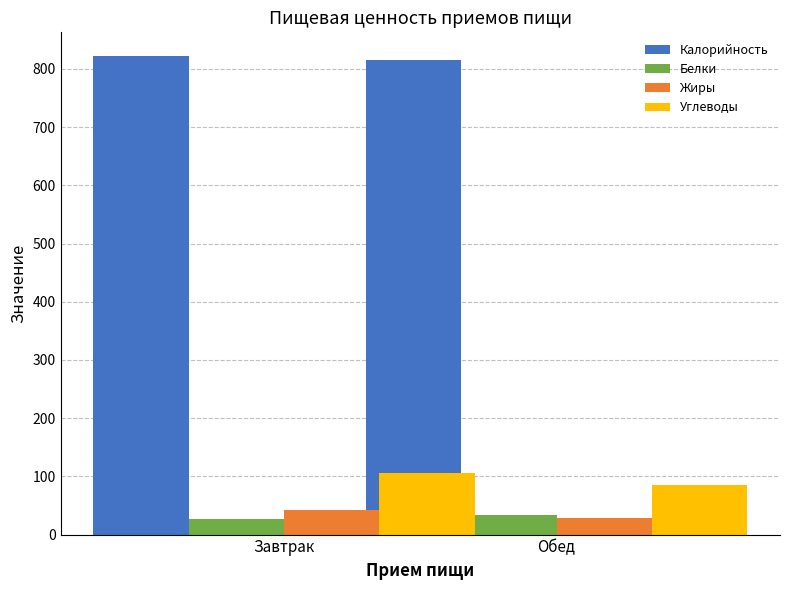

What is the maximum value shown in the chart?

821.9